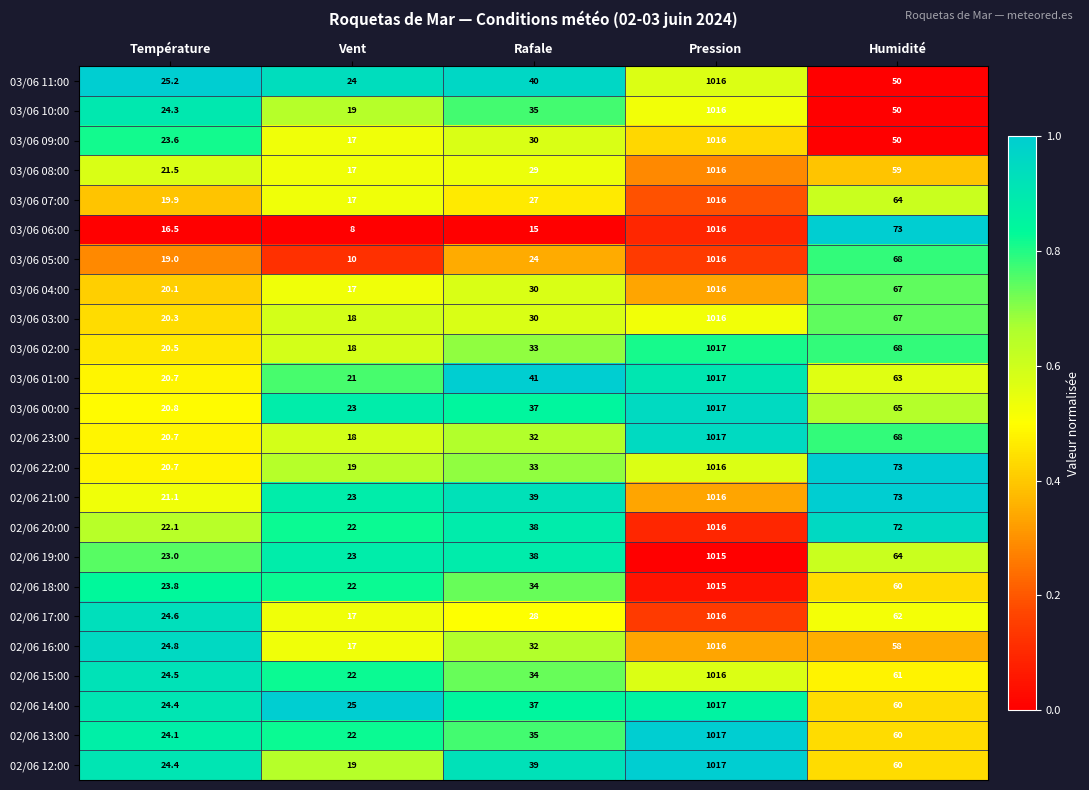

Which category has the highest value across all series?

Pression